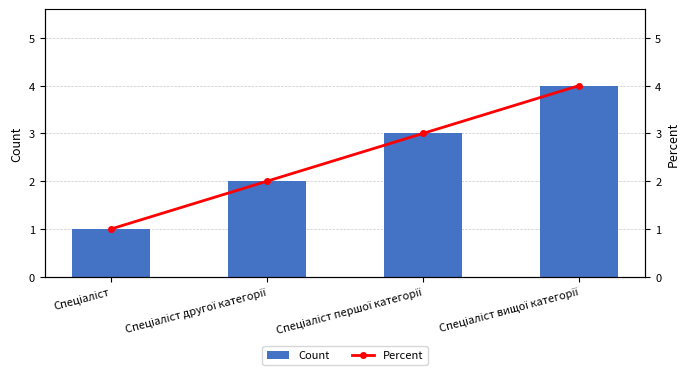

At how many categories does at least one series exceed 2?

2